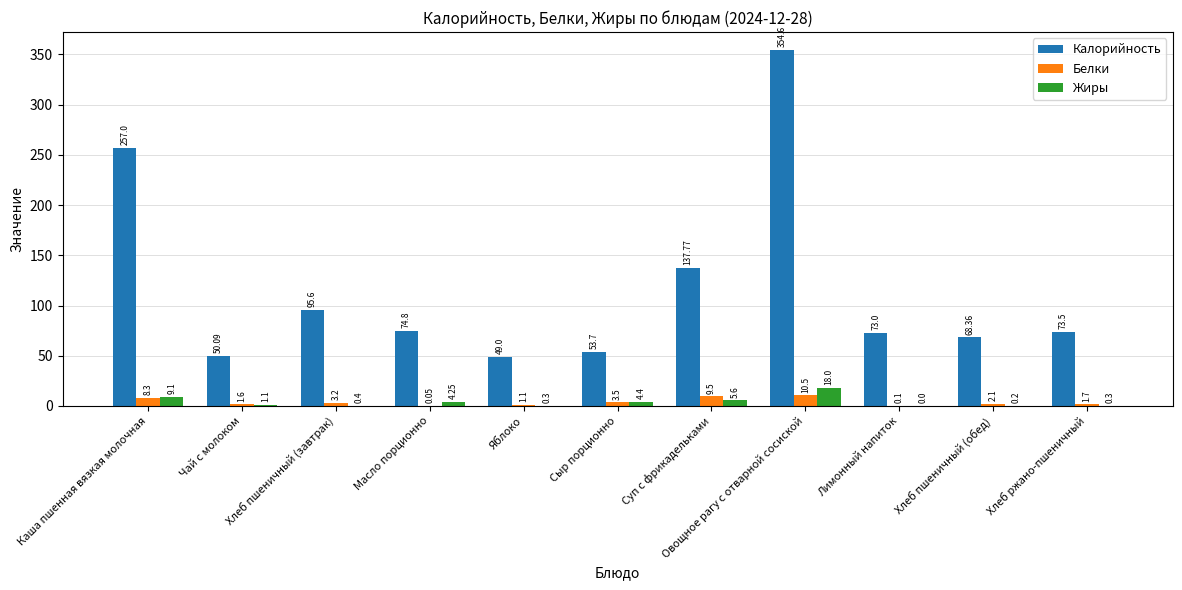

How many data points does each series have?

11